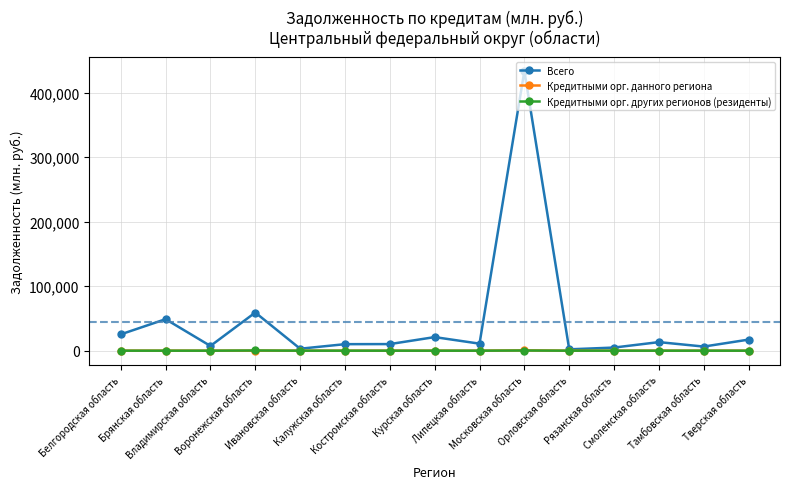

How many data points does each series have?

15